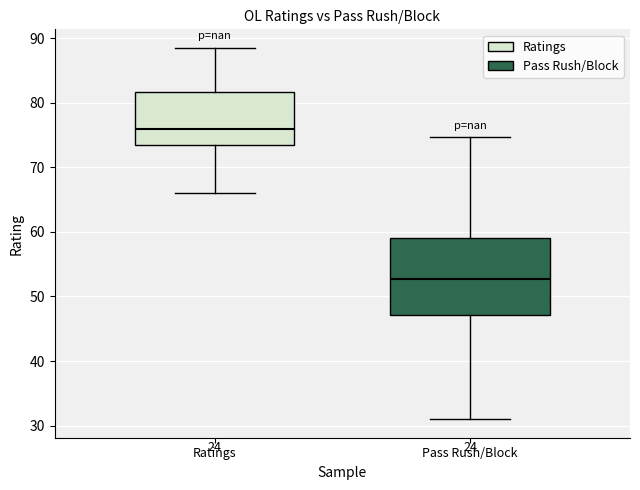

Reading left to right, read every box against the y-axis: the position of its median line, the range the box covers, and the ends of its whiskers. The values are not printed on the chart, so give them approximately, as read against the axis.

Ratings: median 76, box 74 to 82, whiskers 66 to 89
Pass Rush/Block: median 53, box 47 to 59, whiskers 31 to 75